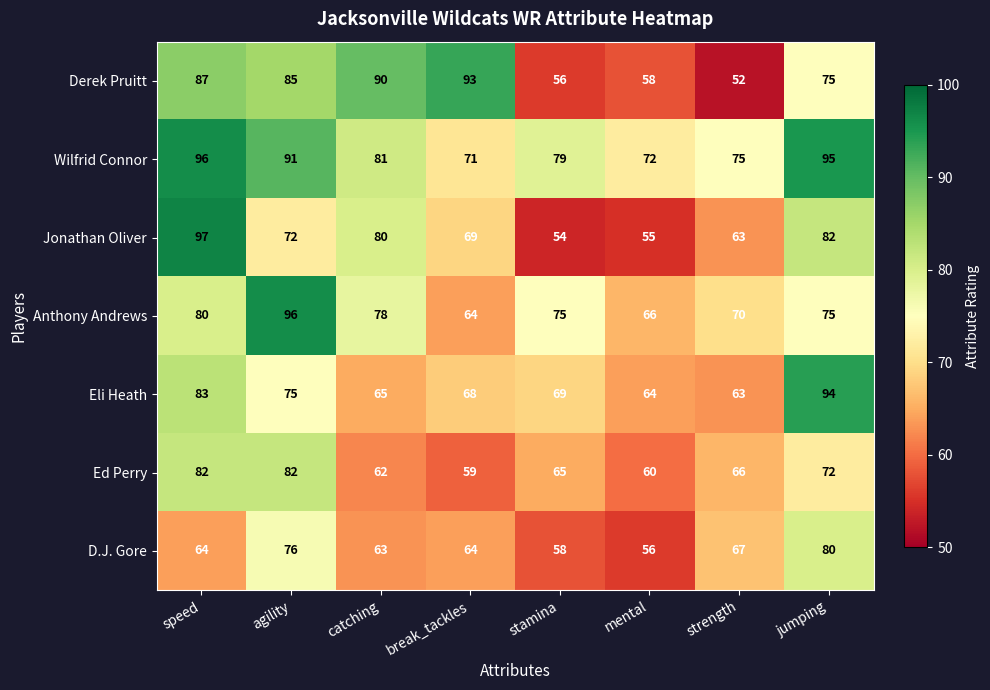

At how many categories does at least one series exceed 58?

8